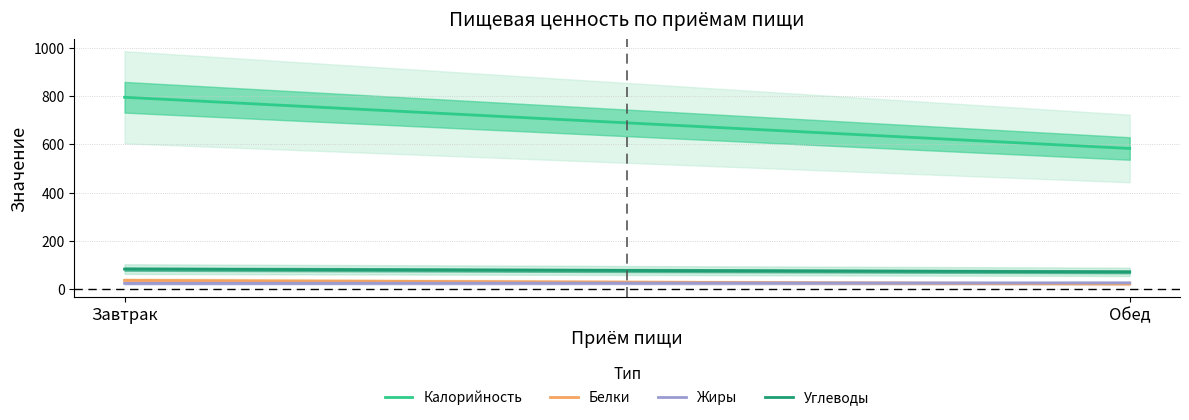

Which category has the highest value in the Белки series?

Завтрак